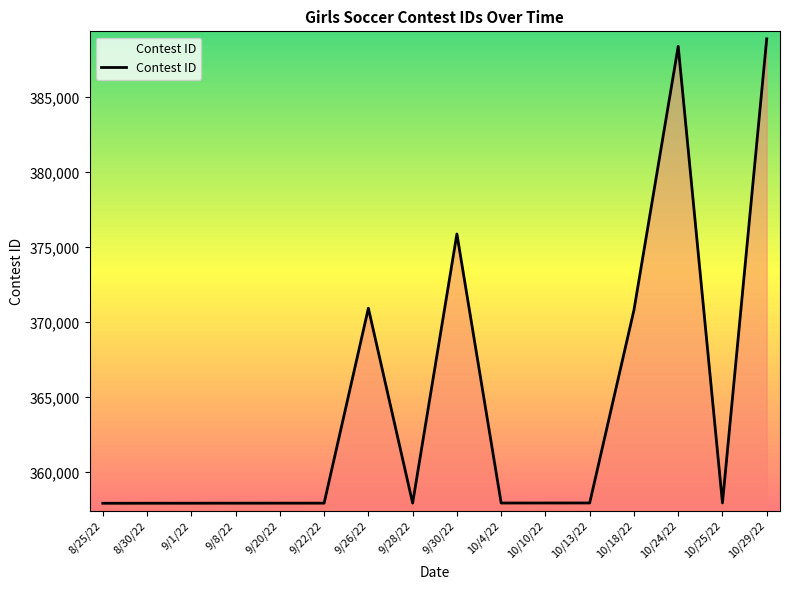

The chart shows a value of 357958 at 10/13/22. True or false?

True